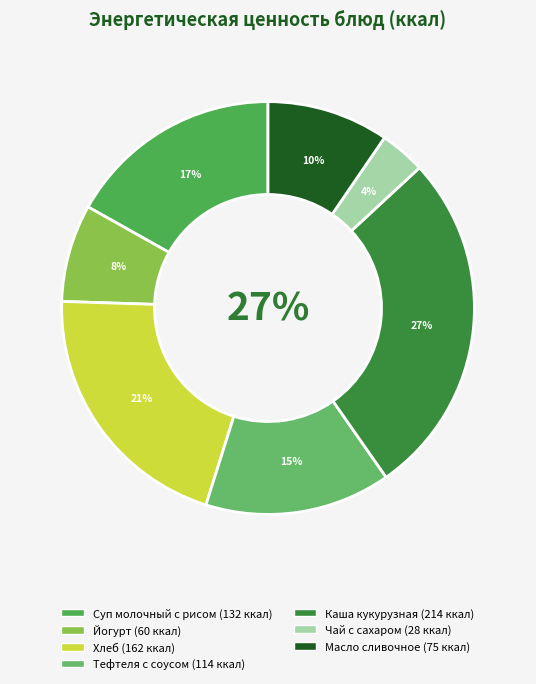

To the nearest percent, what percentage of the pie is Суп молочный с рисом?

17%